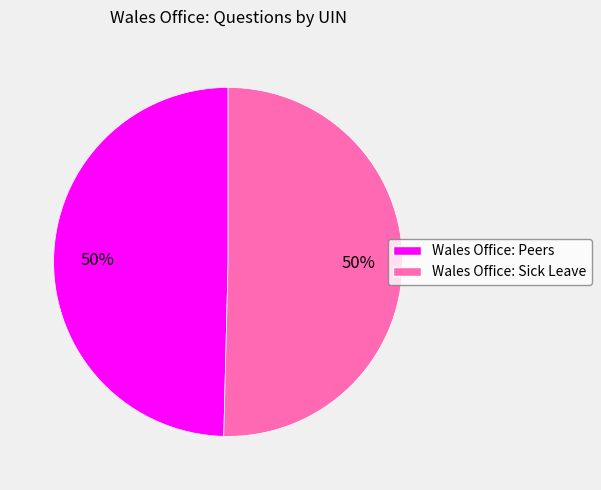

To the nearest percent, what percentage of the pie is Wales Office: Sick Leave?

50%